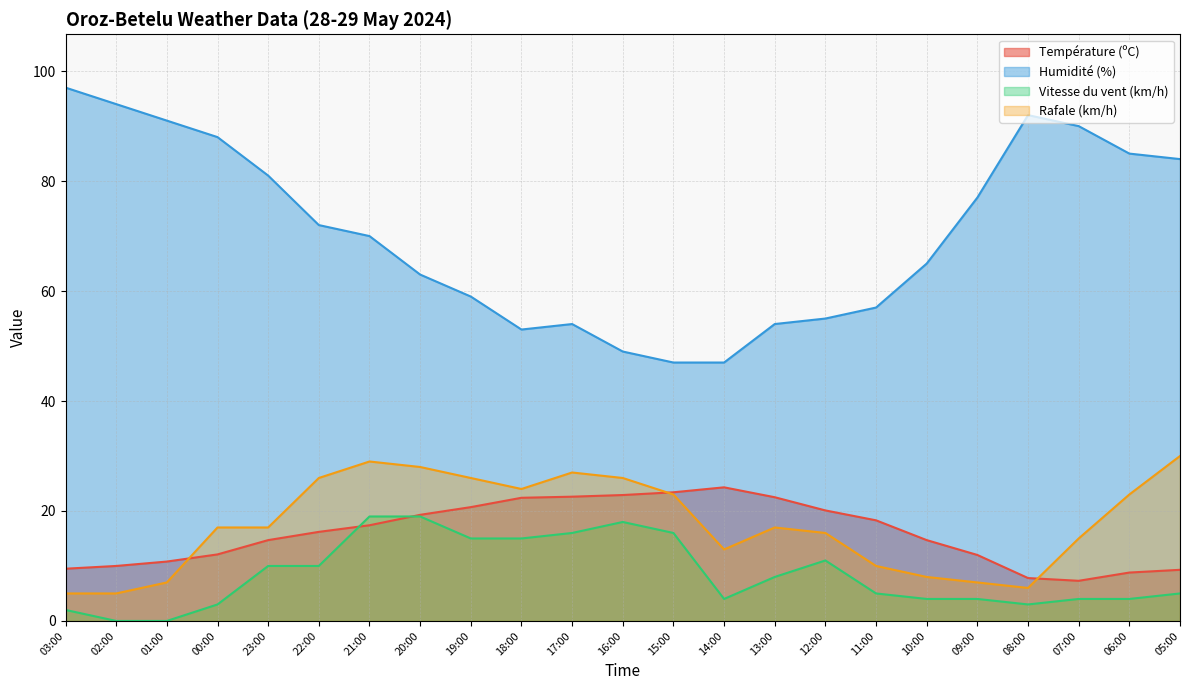

True or false: Rafale (km/h) has a value of 29.8 at 23:00.

False